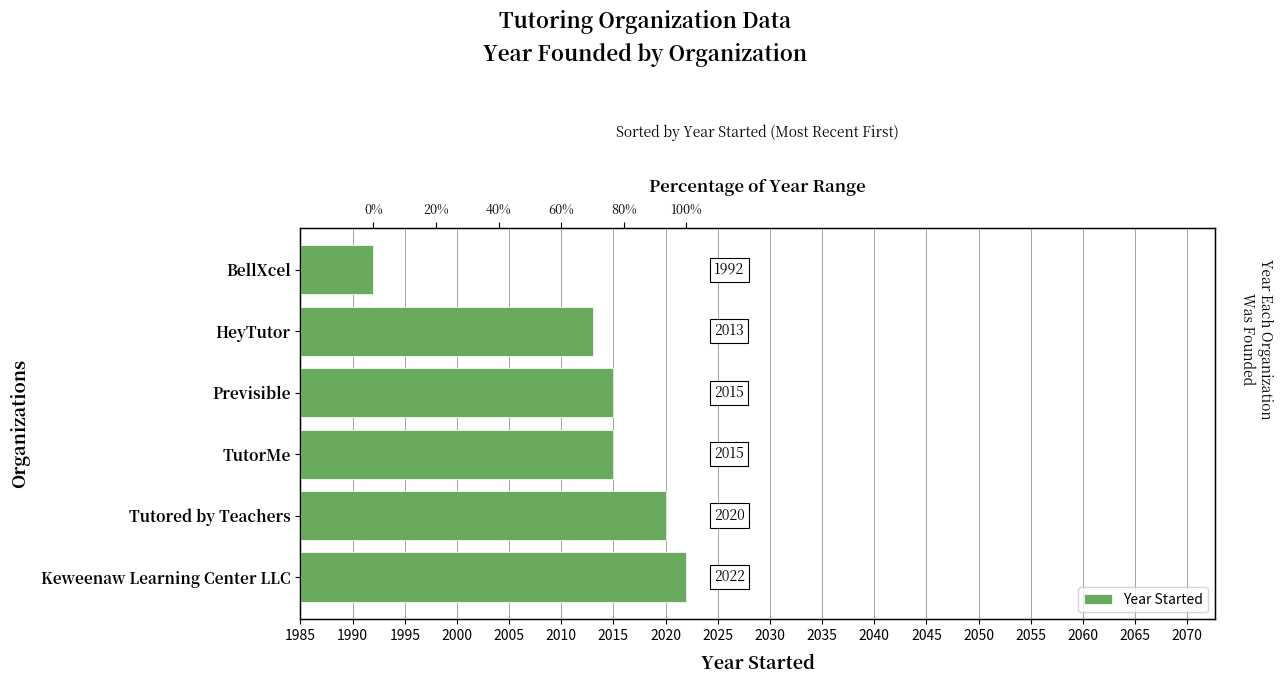

What is the value of the 6th bar from the left?

1992